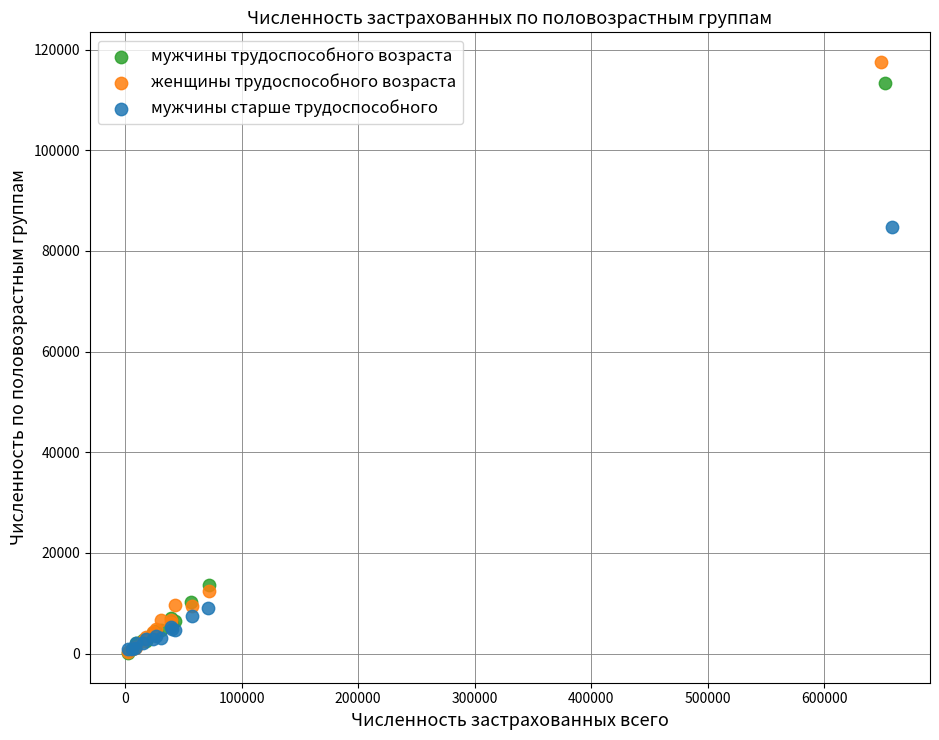

Which series has the largest Y range (max minus min)?

женщины трудоспособного возраста